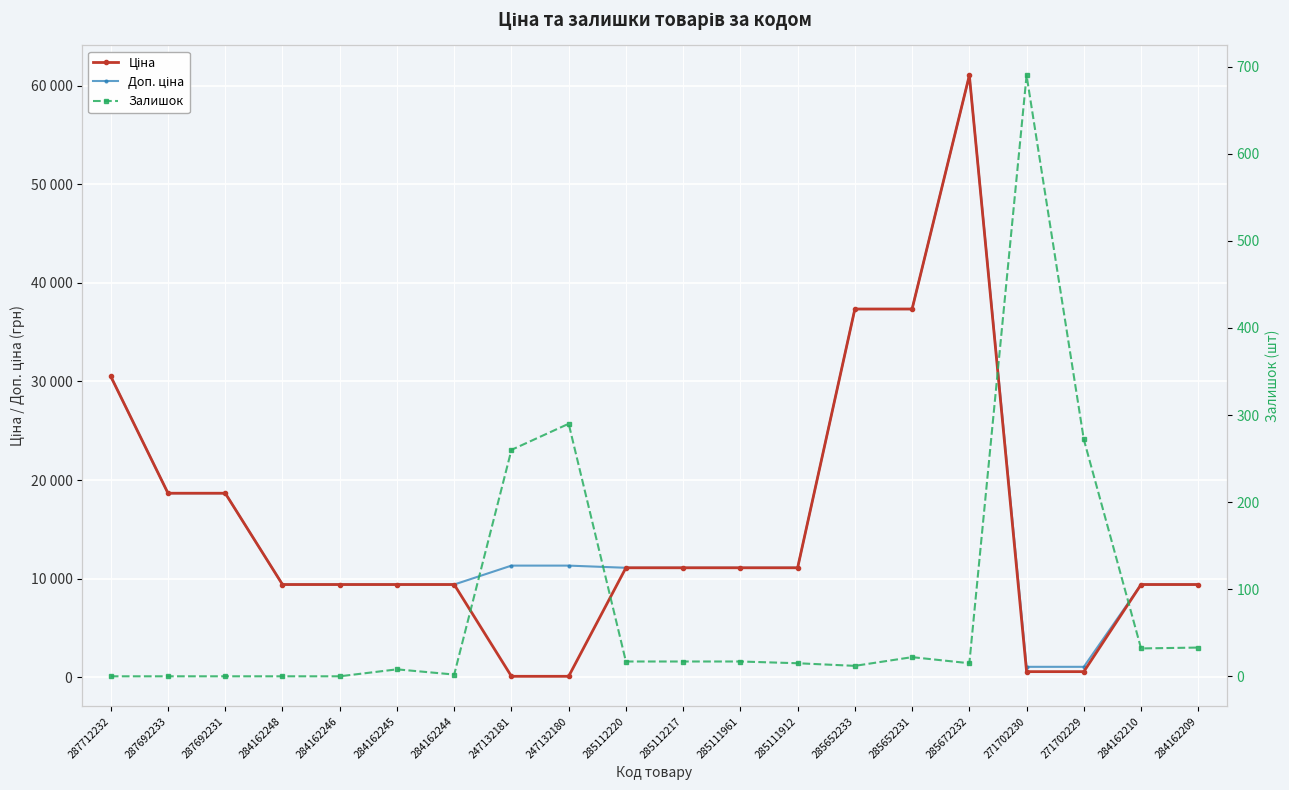

What is the label of the 1st point from the right?

284162209